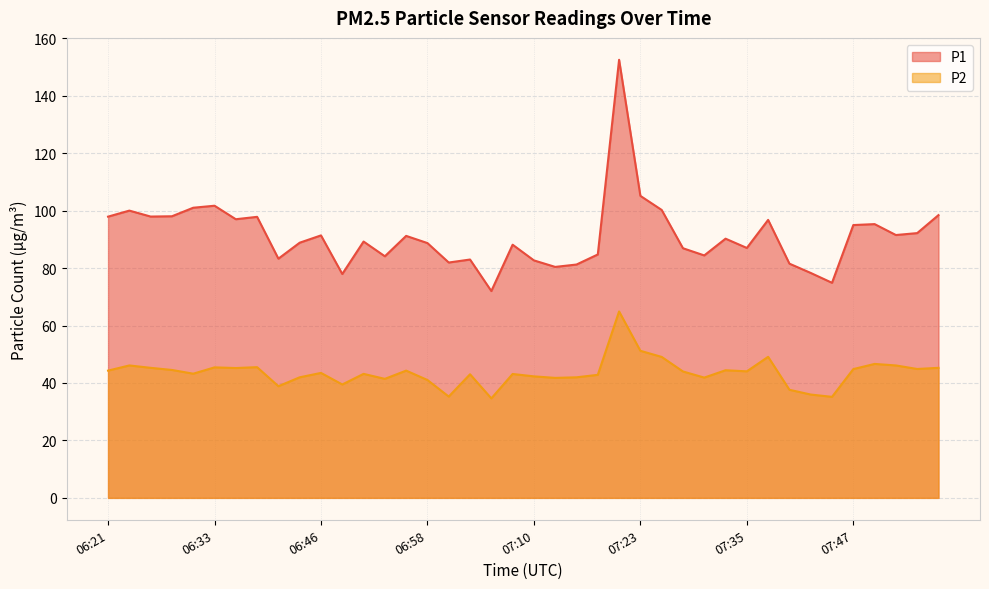

Rank the categories by P2 value from highest to lowest.

07:20, 07:23, 07:38, 07:25, 07:50, 06:23, 07:52, 06:38, 06:33, 06:26, 07:57, 06:36, 07:55, 07:47, 06:28, 07:33, 06:21, 06:56, 07:35, 07:28, 06:46, 06:31, 06:51, 07:08, 07:03, 07:18, 07:10, 06:43, 07:15, 07:30, 07:13, 06:53, 06:58, 06:48, 06:41, 07:40, 07:43, 07:00, 07:45, 07:05